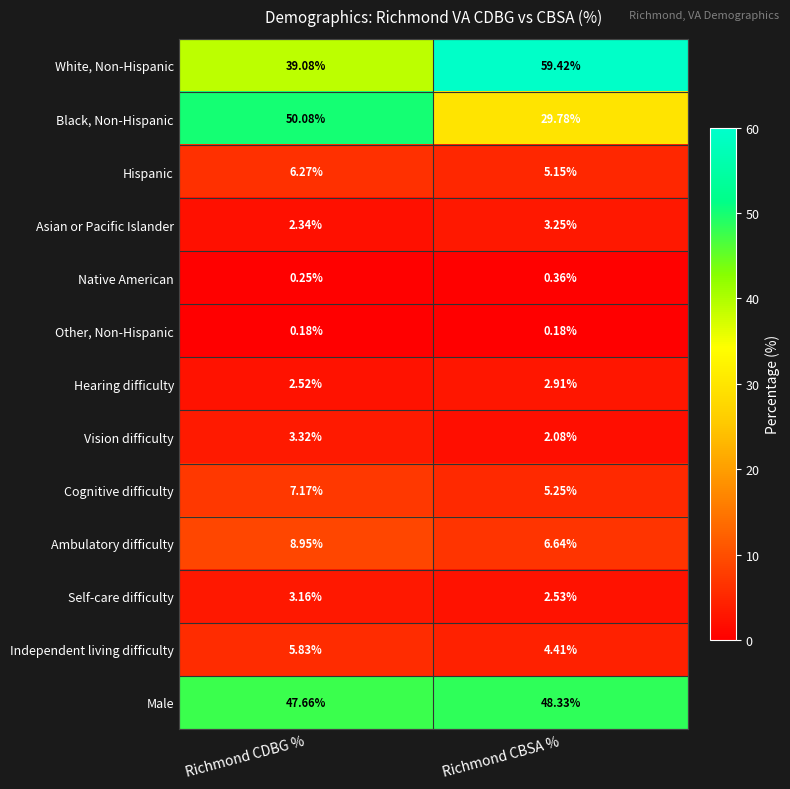

List the series in order of their peak value, lowest first.

Other, Non-Hispanic, Native American, Hearing difficulty, Self-care difficulty, Asian or Pacific Islander, Vision difficulty, Independent living difficulty, Hispanic, Cognitive difficulty, Ambulatory difficulty, Male, Black, Non-Hispanic, White, Non-Hispanic